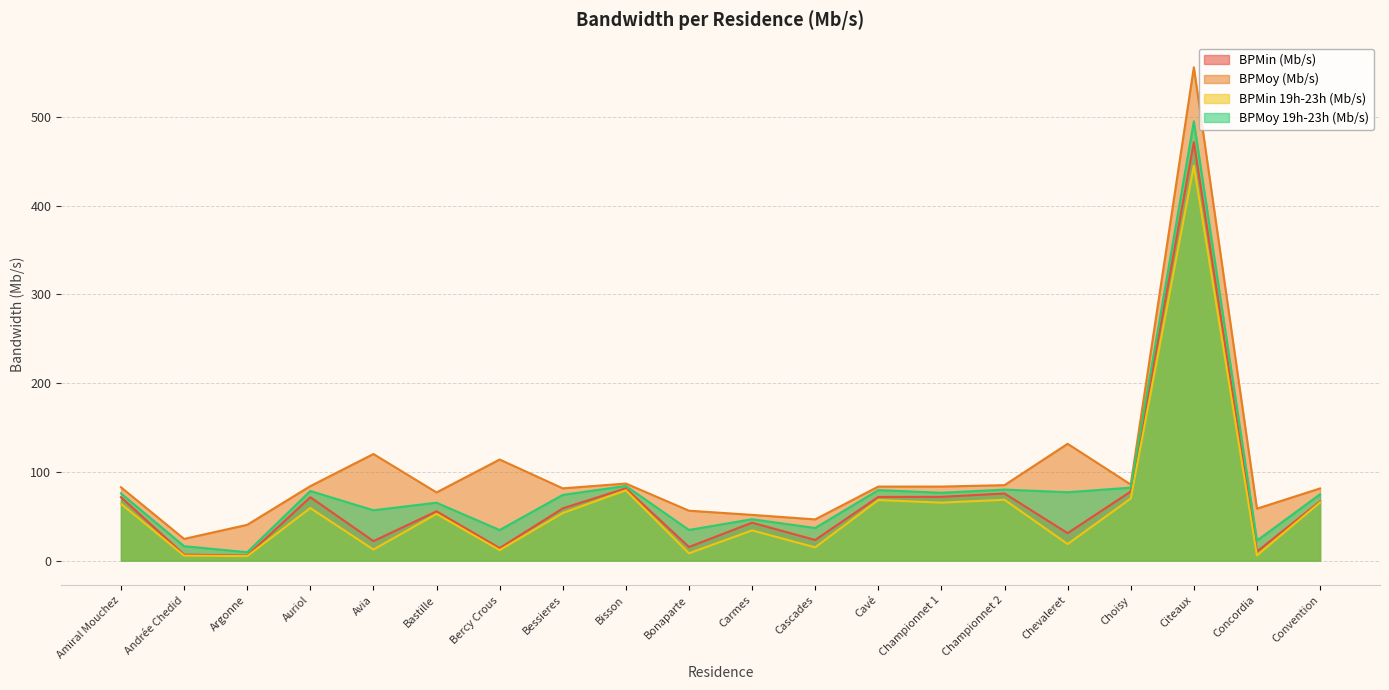

What is the label of the 18th point from the right?

Argonne